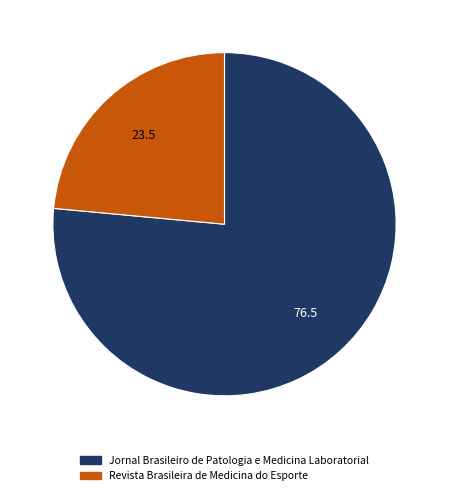

Combined, do Jornal Brasileiro de Patologia e Medicina Laboratorial and Revista Brasileira de Medicina do Esporte account for over 50%?

Yes